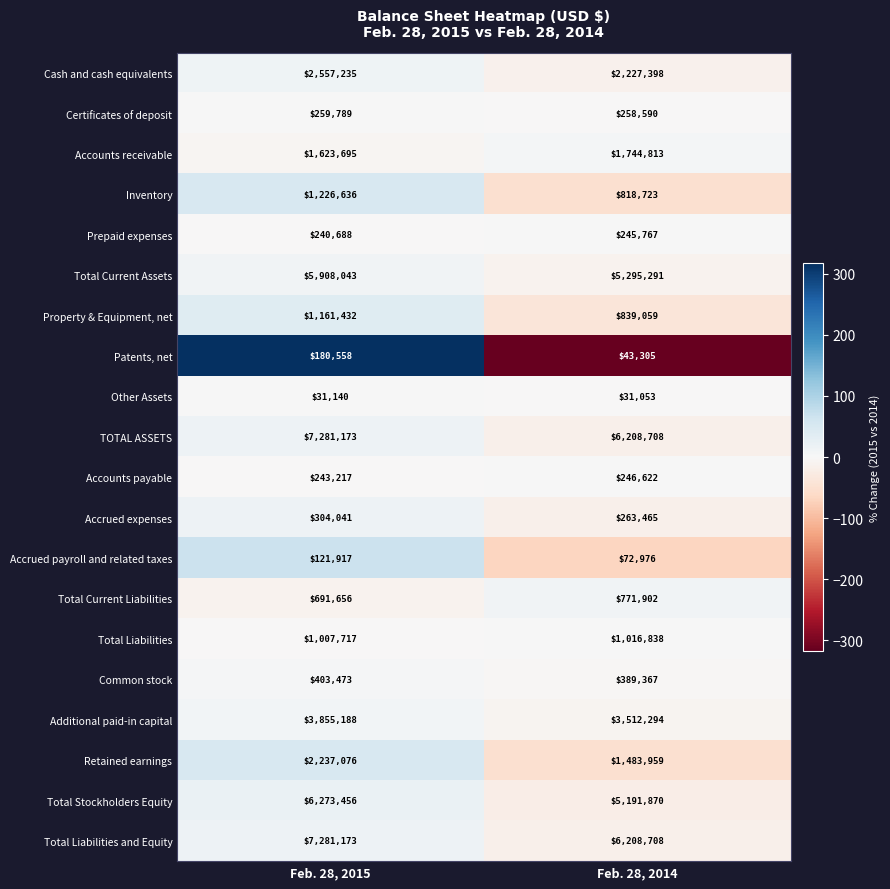

What is the approximate value of Accrued expenses at Feb. 28, 2014, to the nearest 50?

263450